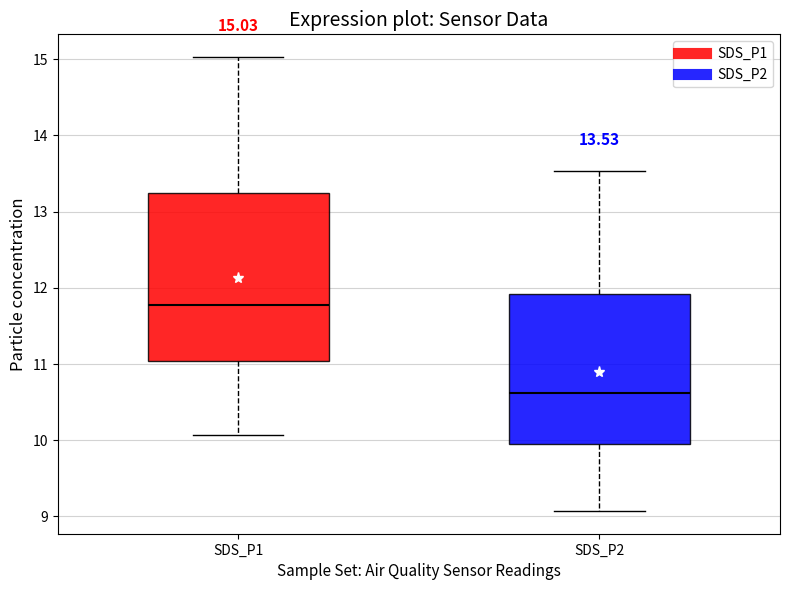

Comparing the boxes themselves (not the whiskers), which one is the tallest?

SDS_P1